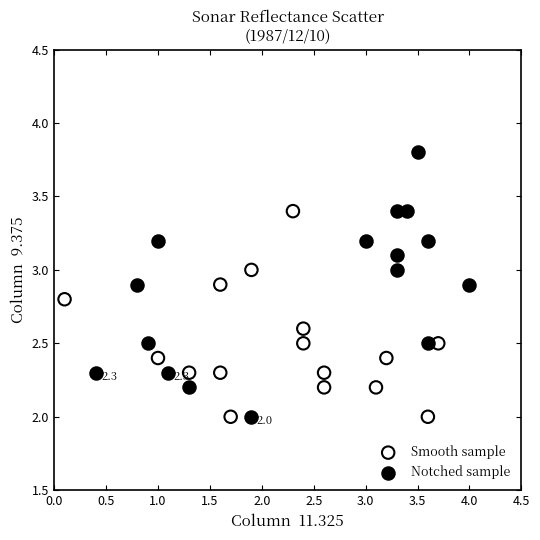

Which series has the largest Y range (max minus min)?

Notched sample